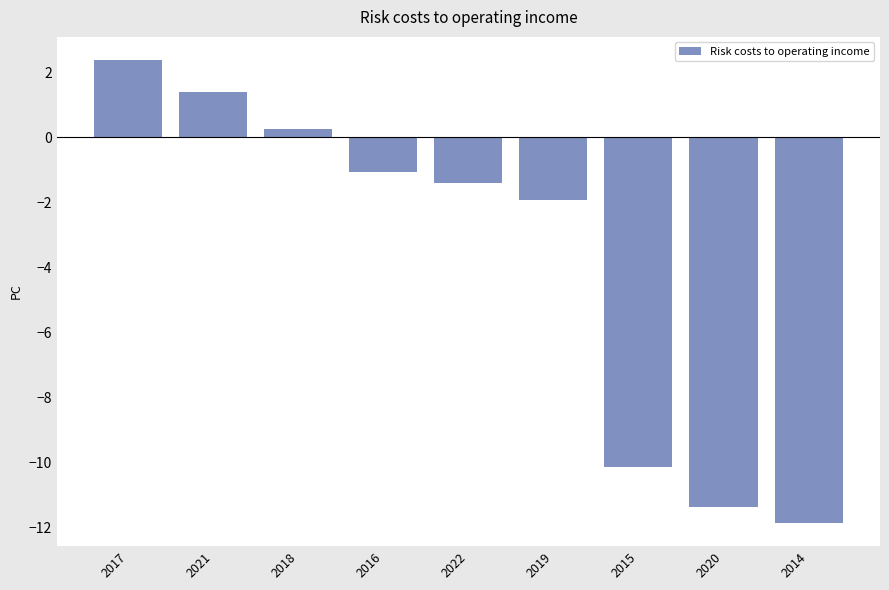

What is the change in value from 2021 to 2019?

-3.3